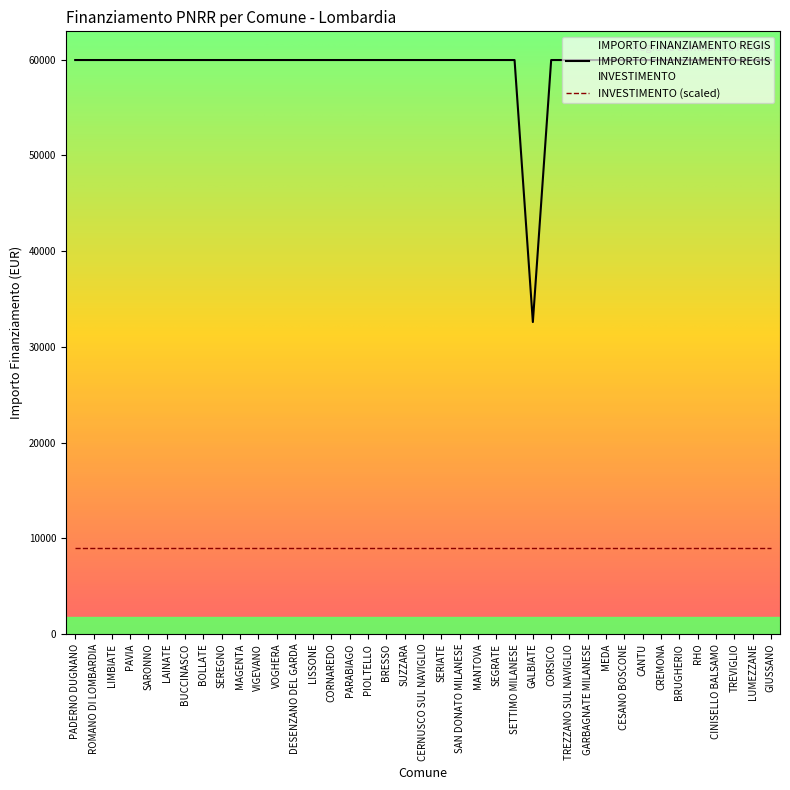

How many distinct data groups are displayed?

2